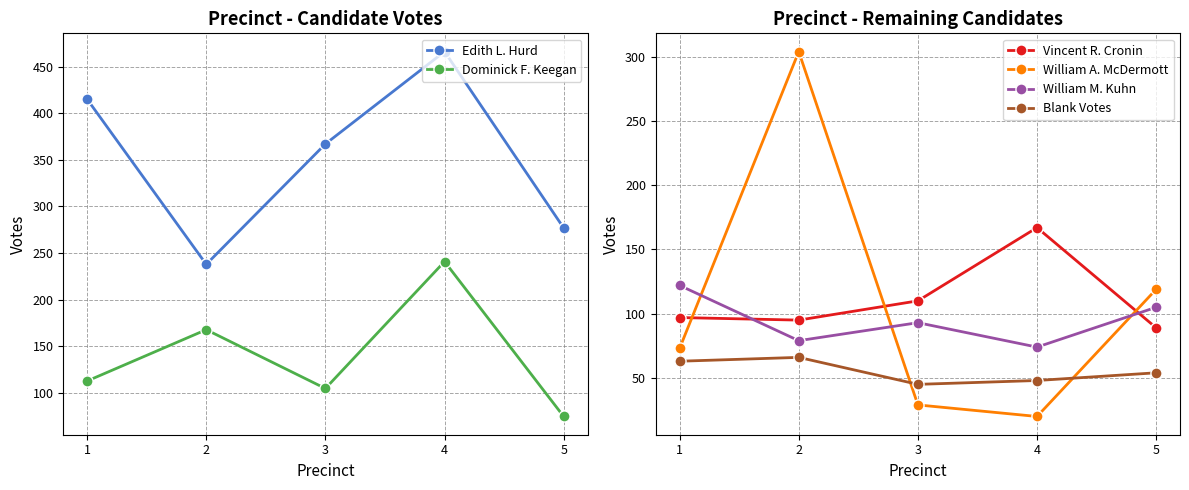

At which label does Vincent R. Cronin first exceed 97?

3